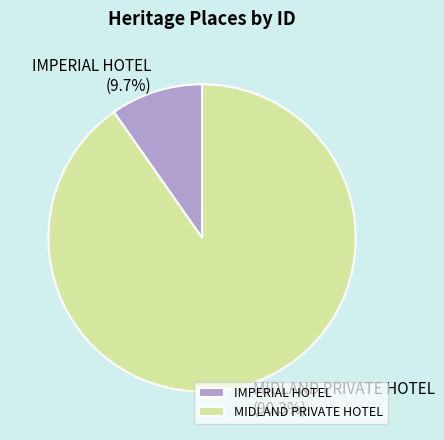

How many segments does this pie chart have?

2